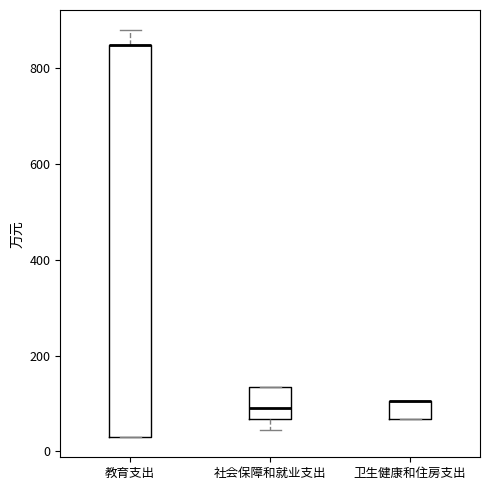

Reading left to right, read every box against the y-axis: the position of its median line, the range the box covers, and the ends of its whiskers. The values are not printed on the chart, so give them approximately, as read against the axis.

教育支出: median 840 (drawn on the box's upper edge), box 40 to 840, whiskers 40 to 880
社会保障和就业支出: median 100, box 60 to 140, whiskers 40 to 140
卫生健康和住房支出: median 100 (drawn on the box's upper edge), box 60 to 100, whiskers 60 to 100